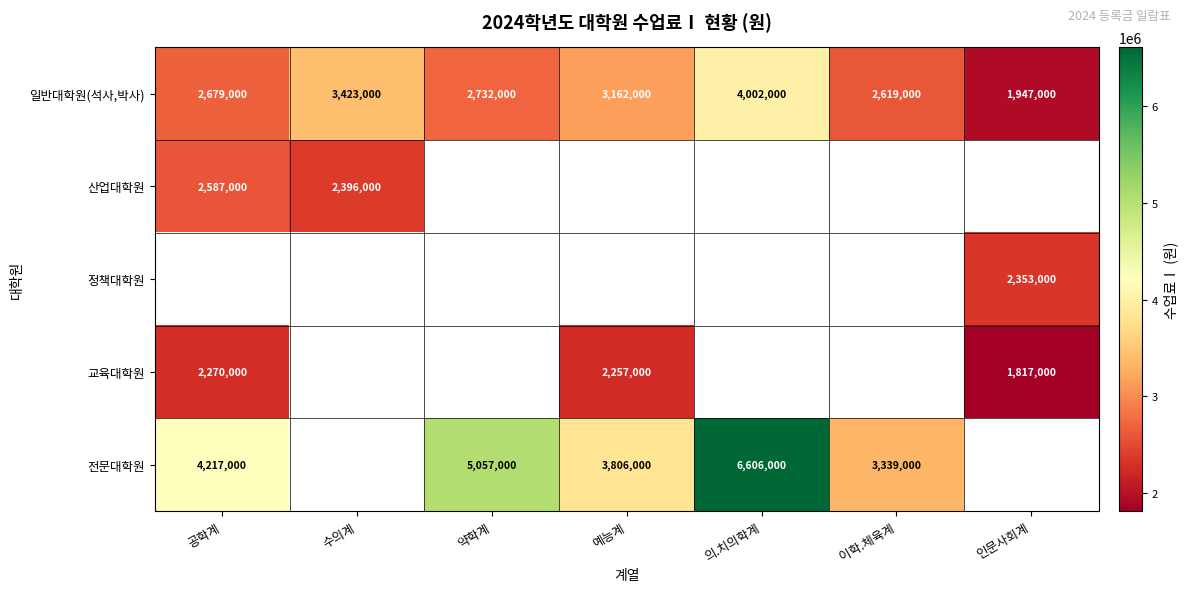

The 산업대학원 series shows 3587655 at 공학계. True or false?

False